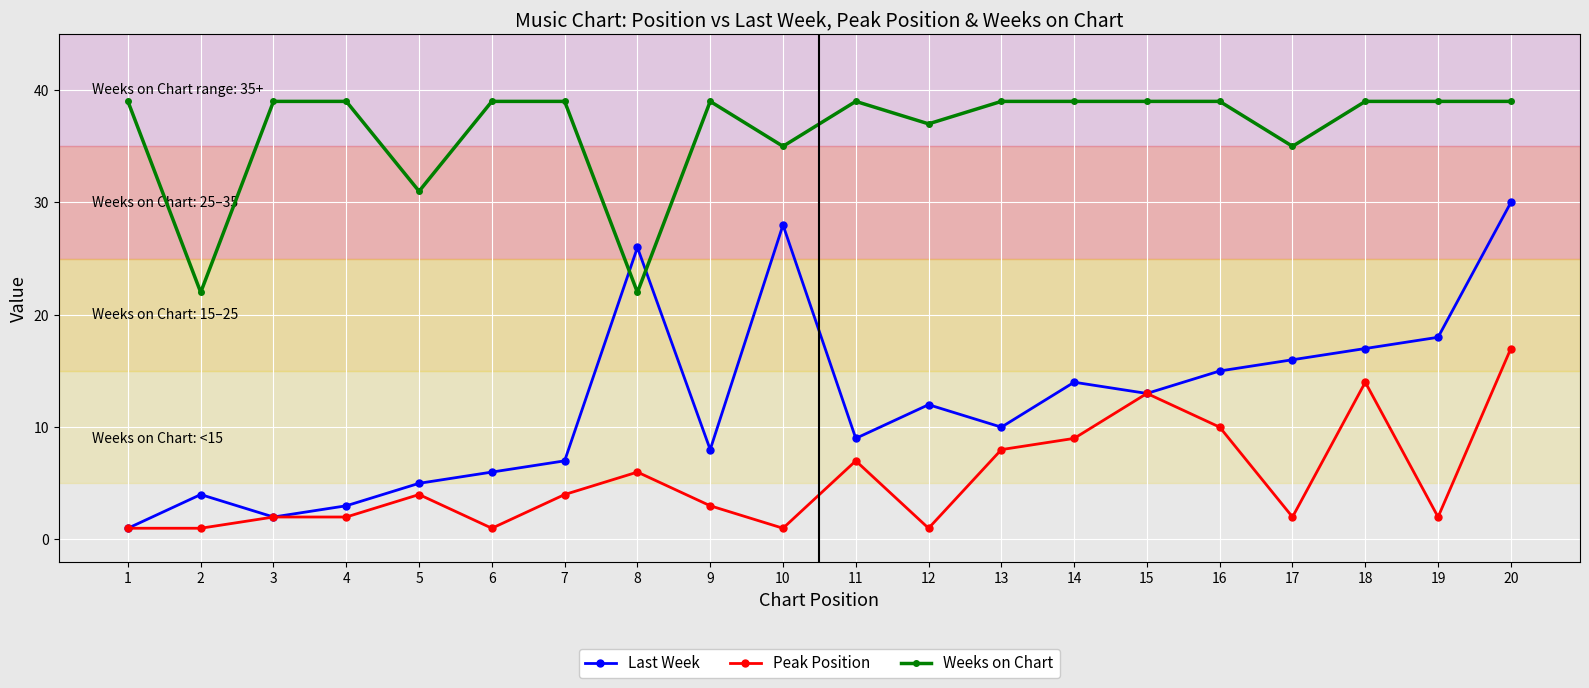

What is the approximate value of Weeks on Chart at 15, to the nearest 10?

40